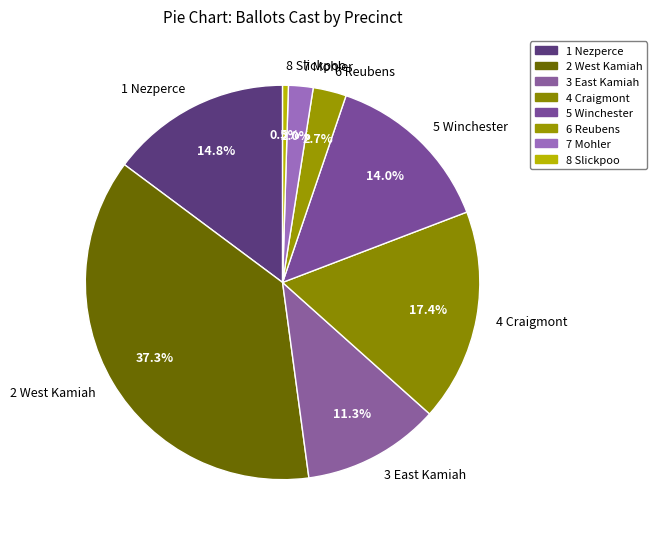

To the nearest percent, what is the average slice percentage?

12%